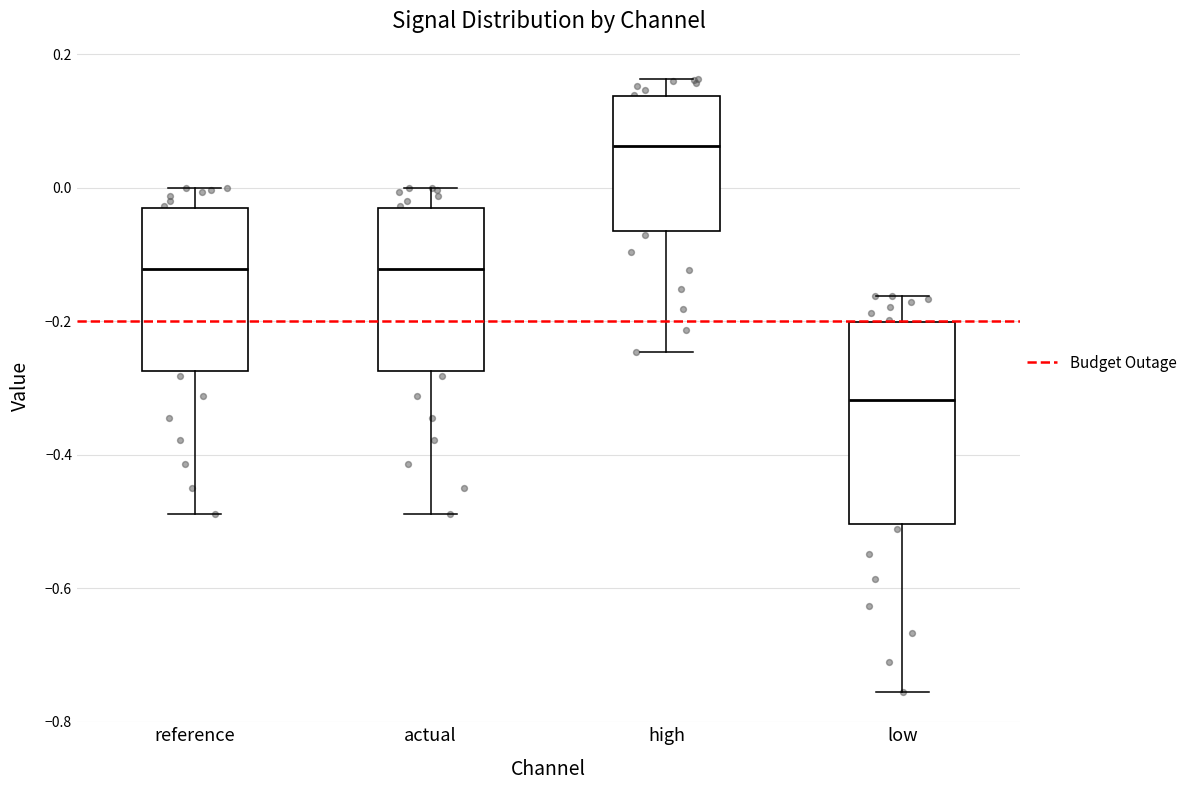

Where is the upper edge of the box for actual on the y-axis? The values are not printed on the chart, so give them approximately, as read against the axis.

-0.04